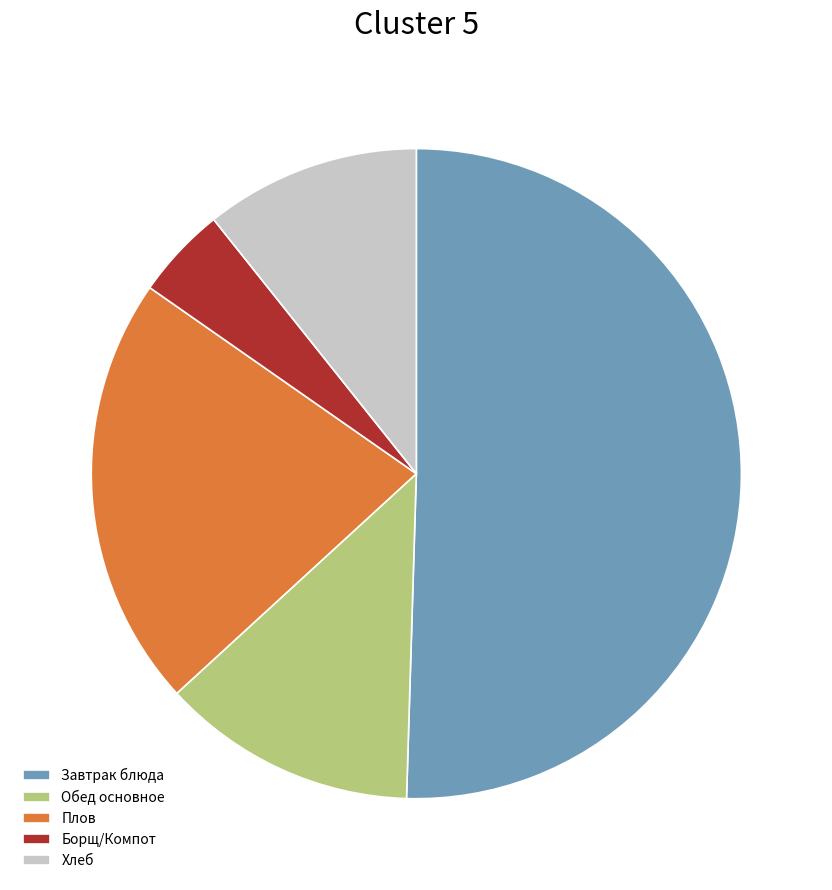

Which category has the smallest portion of the pie?

Борщ/Компот